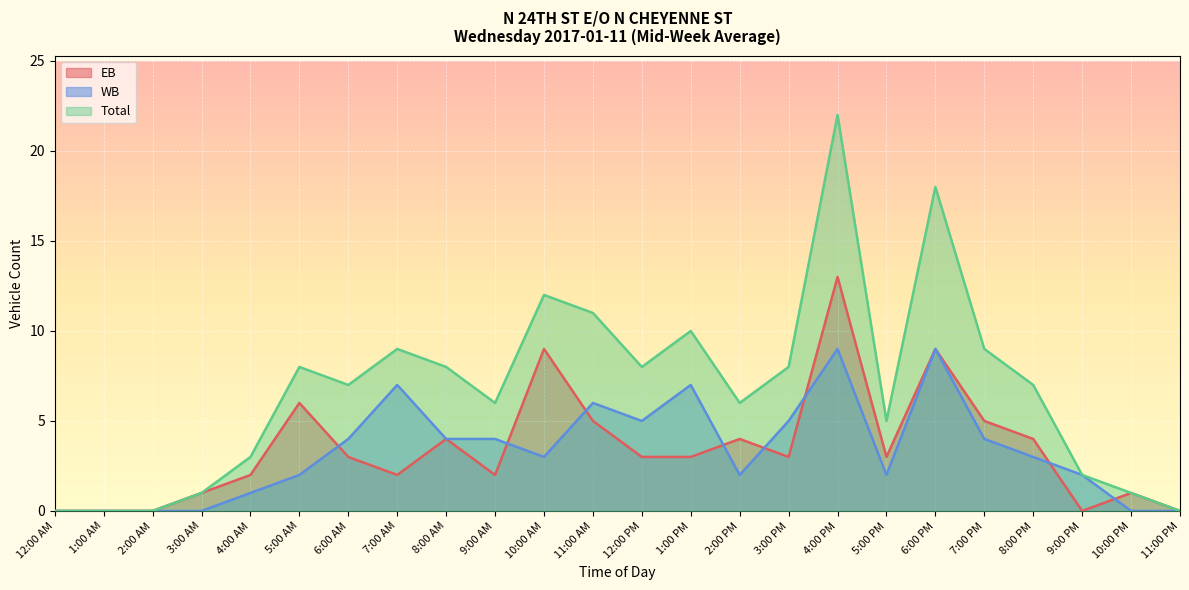

At which category is the sum across all series the highest?

4:00 PM